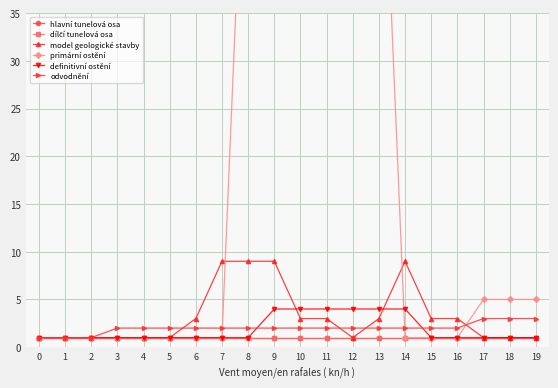

True or false: dílčí tunelová osa and primární ostění intersect in this chart.

False